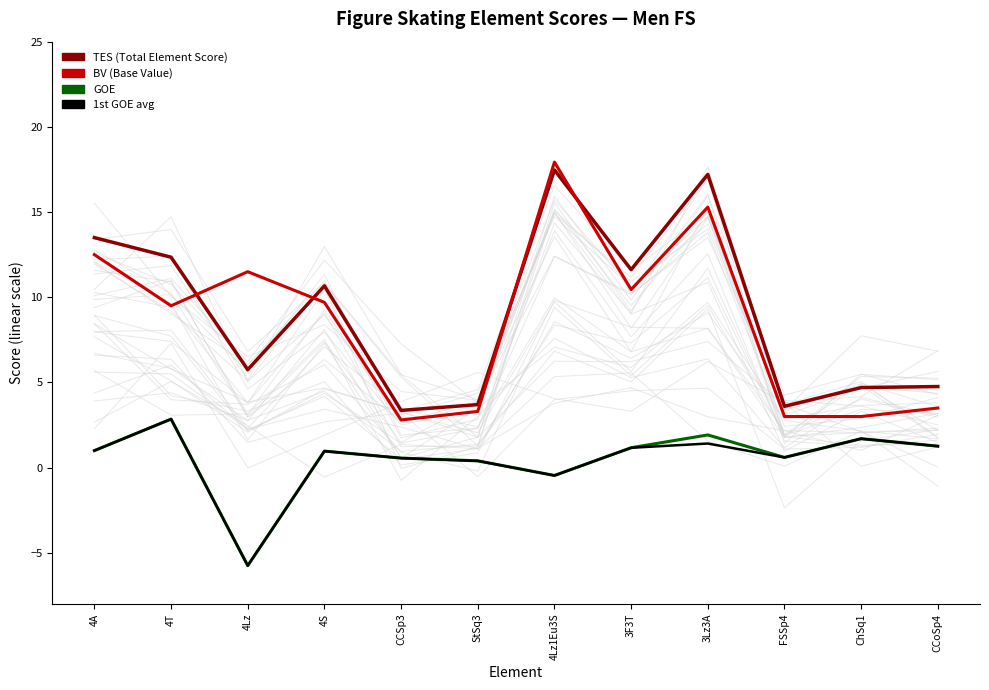

What position from the left is CCSp3?

5